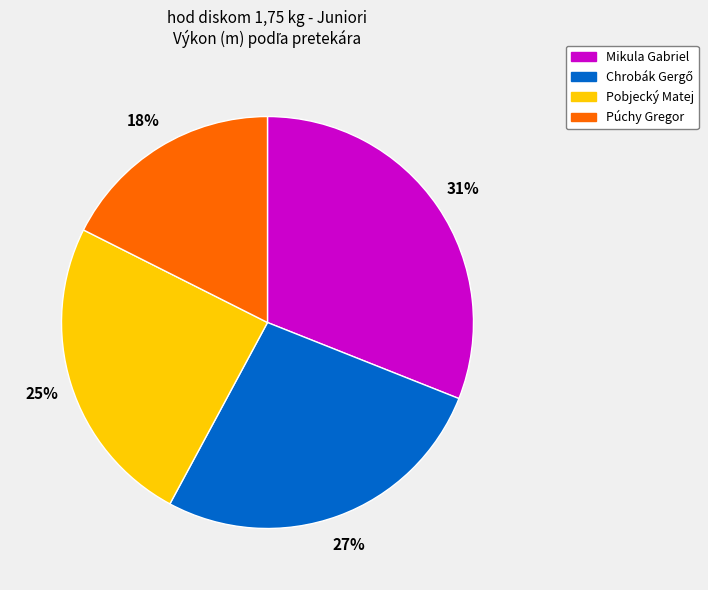

Which slice is the smallest?

Púchy Gregor